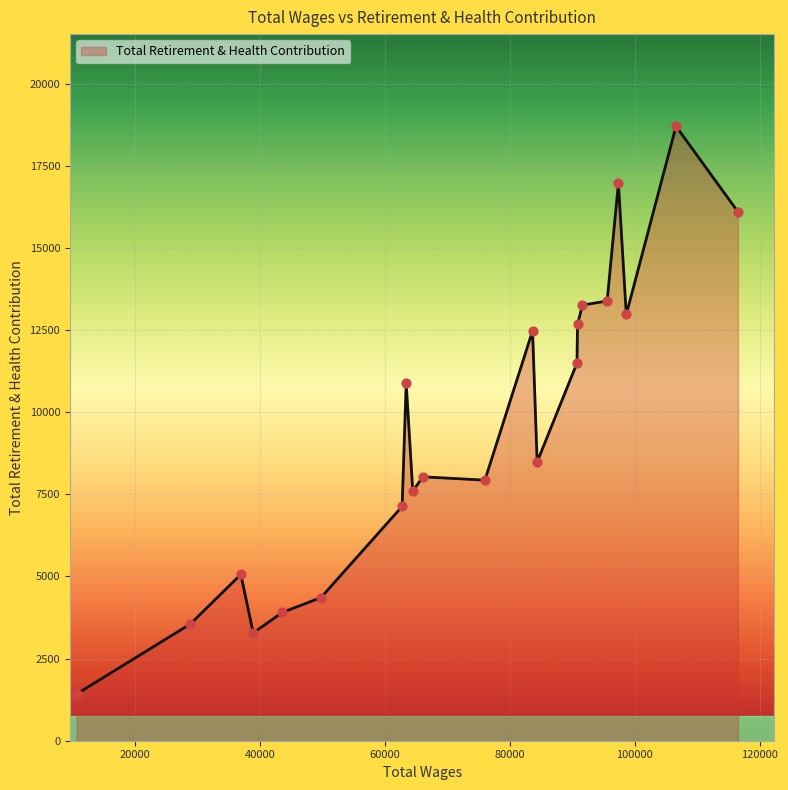

What is the difference between the maximum and minimum values?

17277